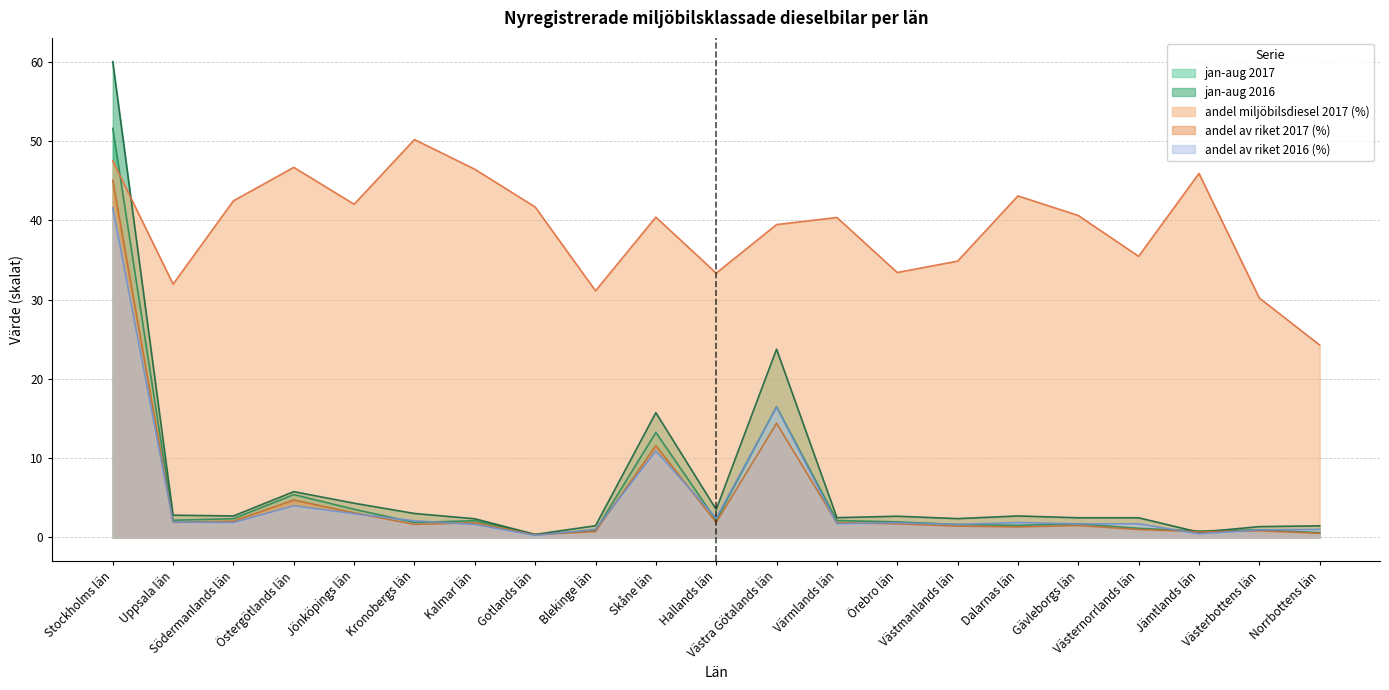

What is the value of the andel av riket 2016 (%) point at the 4th from the left?

4.0